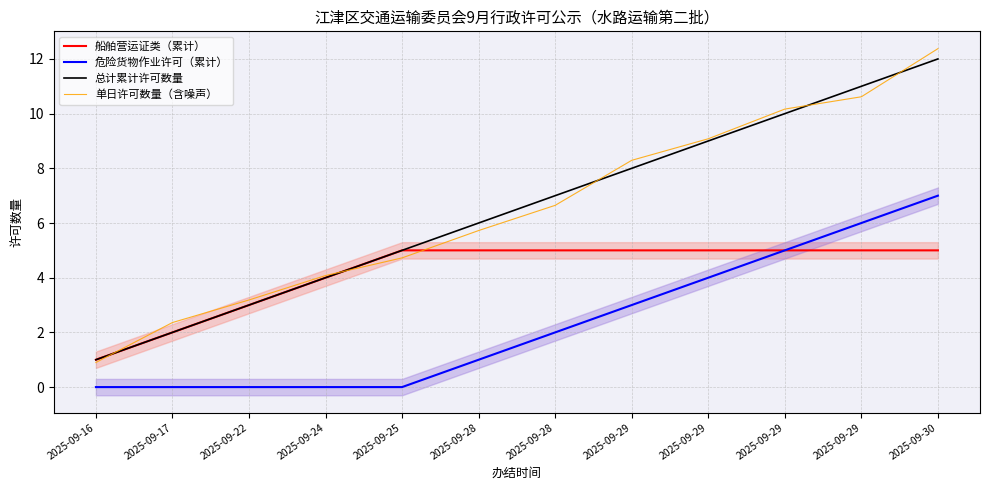

What is the total value across all series at 2025-09-28?

17.7